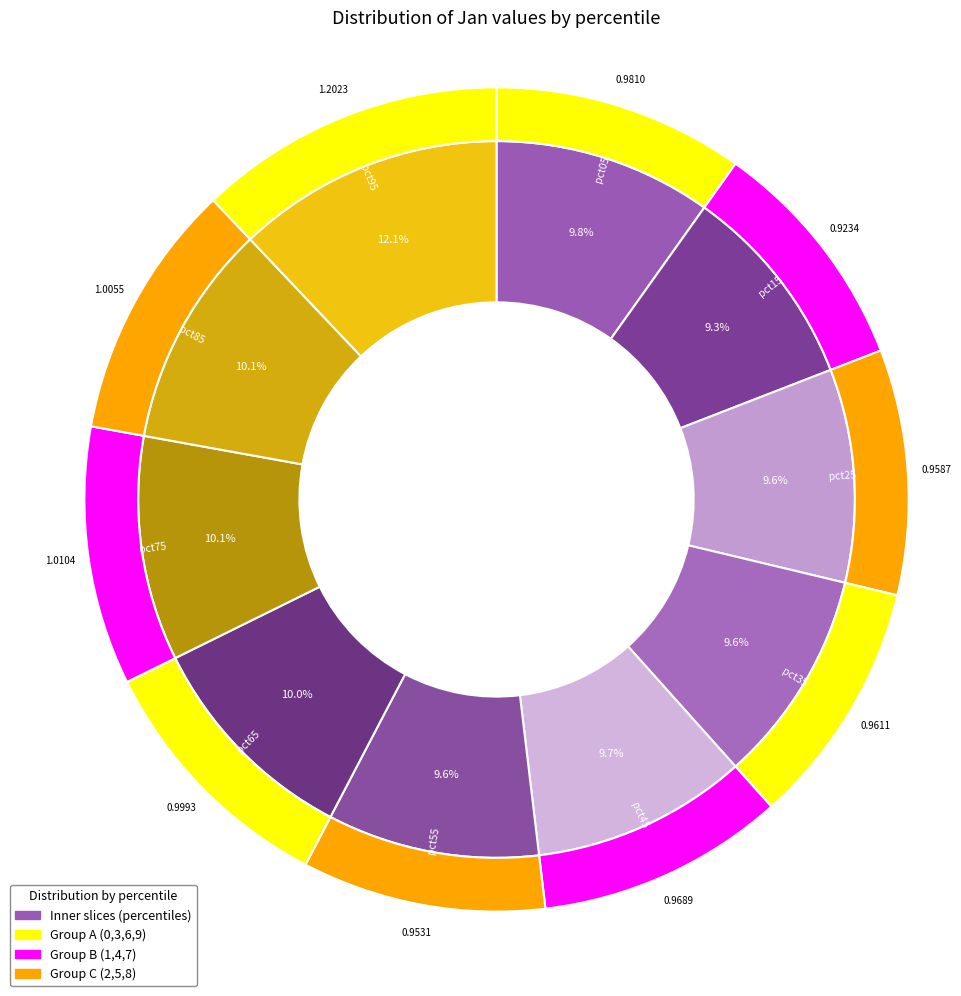

How many slices are in this pie chart?

10